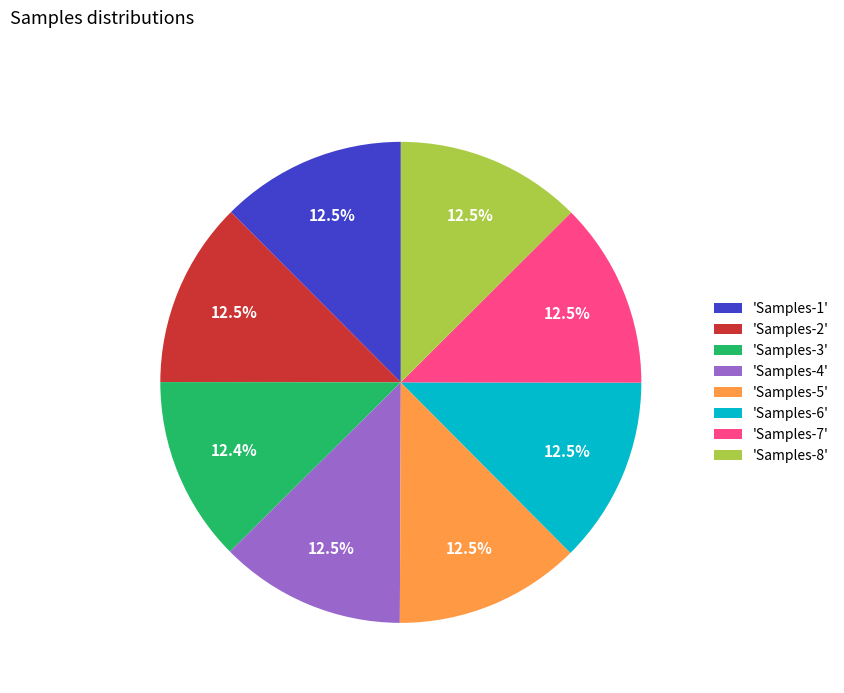

What is the ratio of the value at 'Samples-3' to the value at 'Samples-5'?

1.0